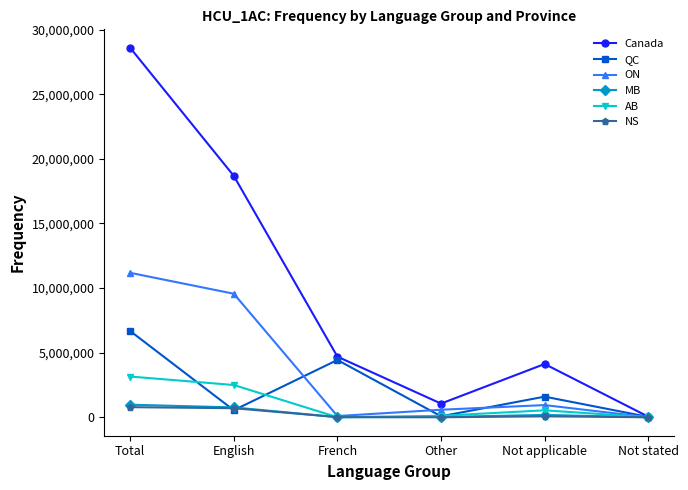

What is the sum of all MB values?

1943000